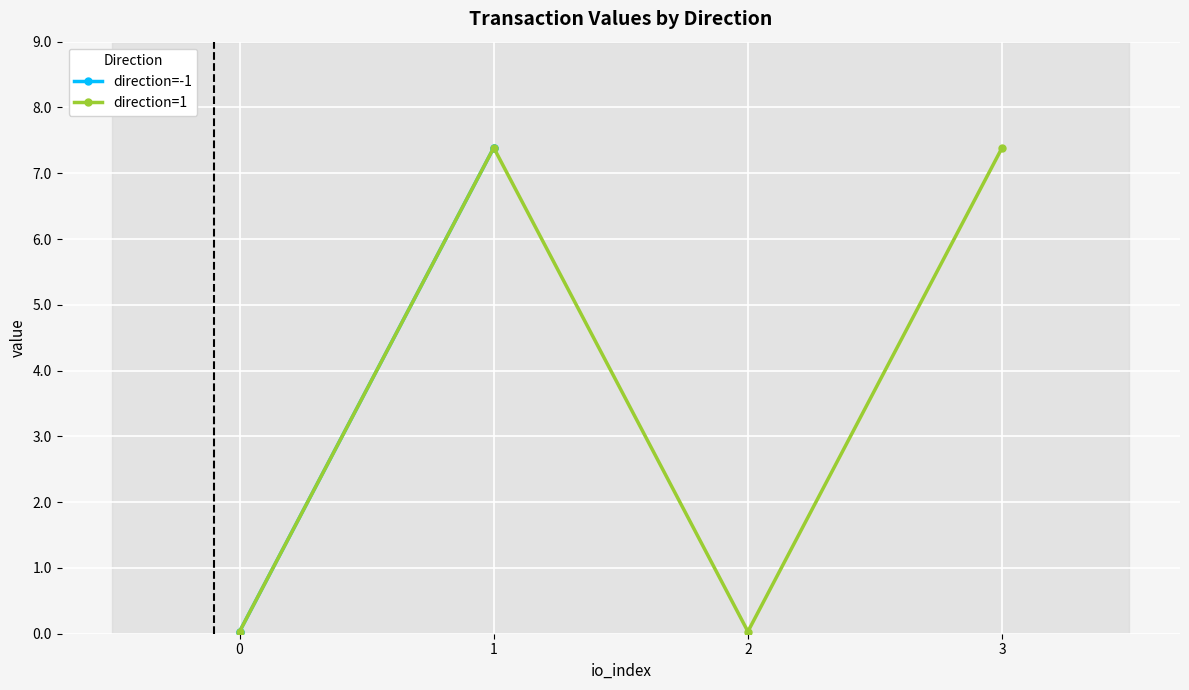

In direction=1, how many points are lower than both neighbors (excluding endpoints)?

1